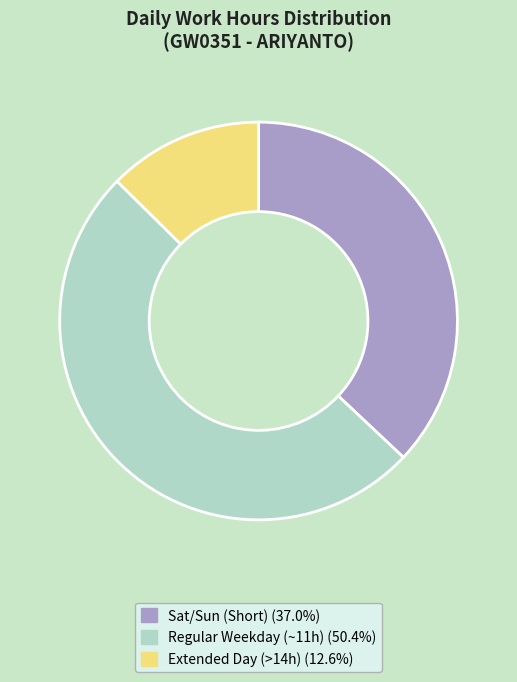

Does any single category account for the majority?

Yes